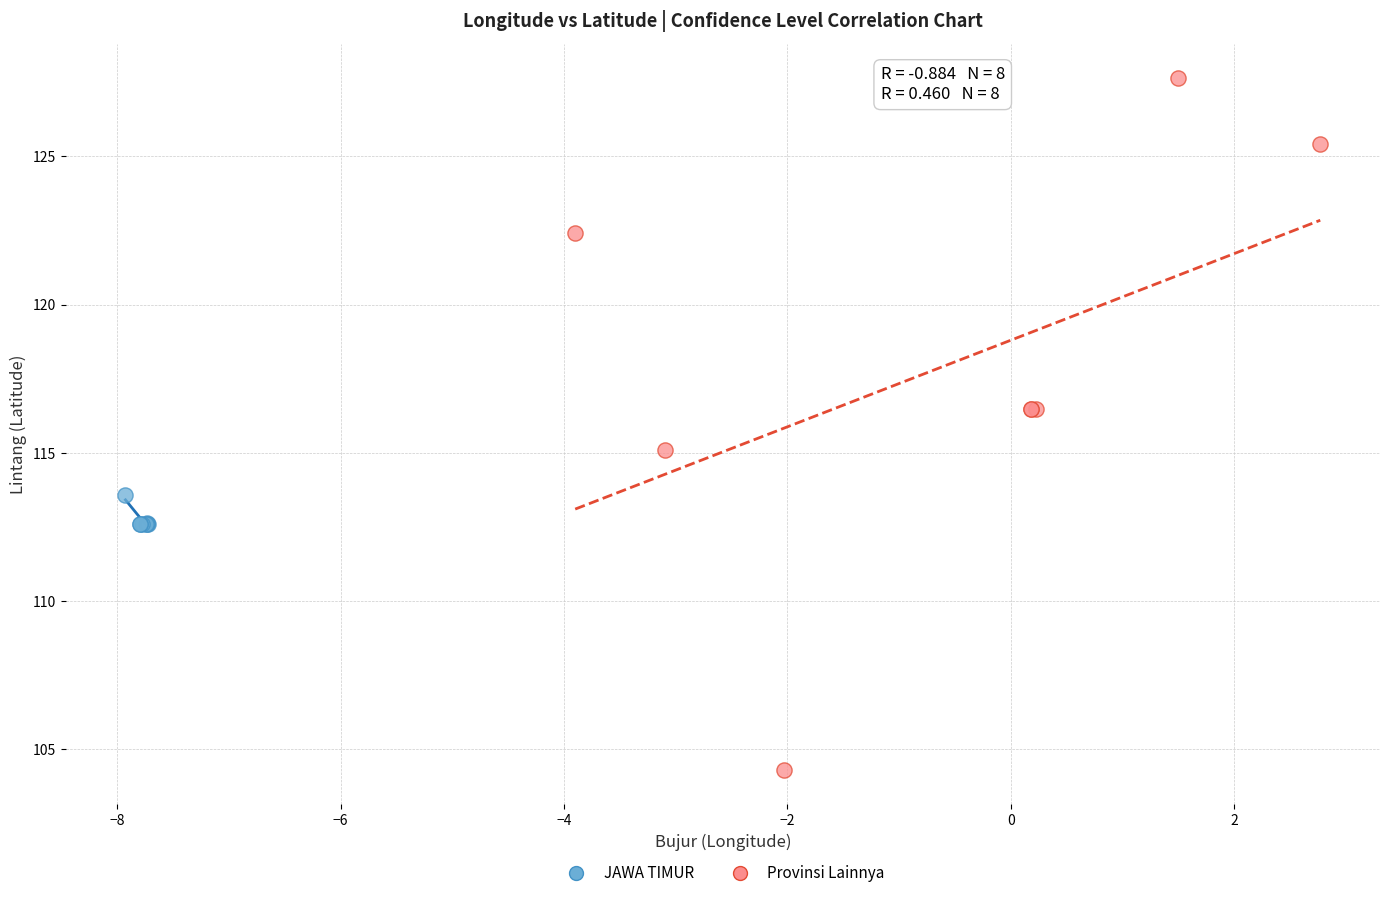

Which series contains the highest Y value?

Provinsi Lainnya